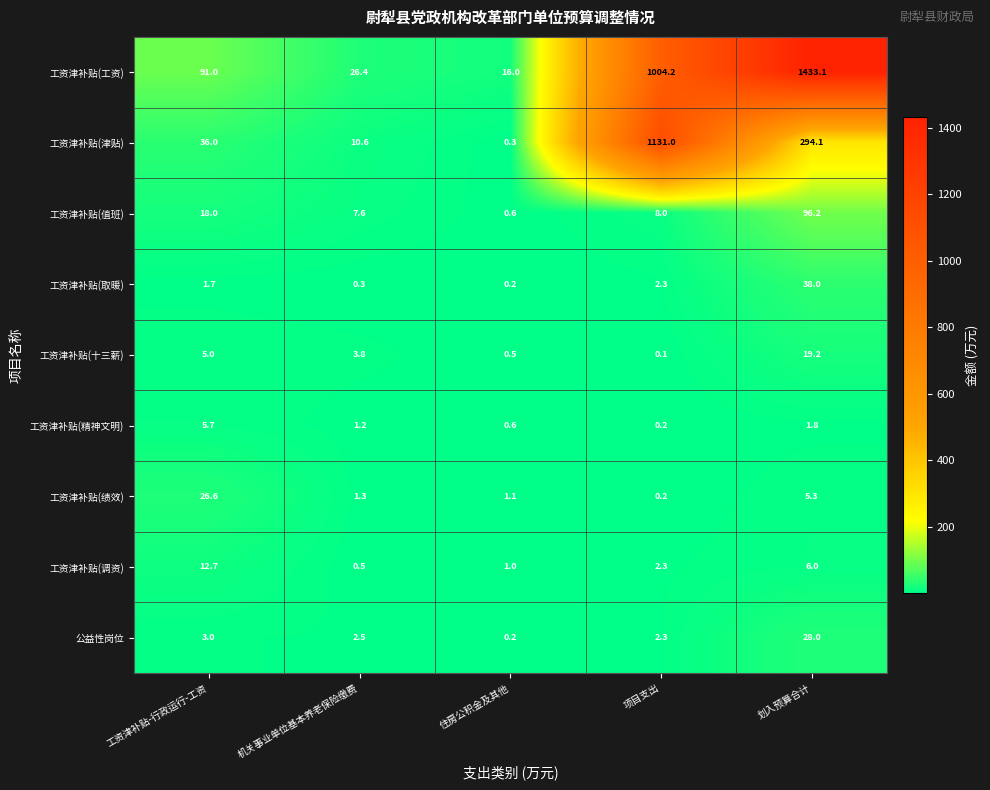

What is the maximum value shown in the chart?

1433.1